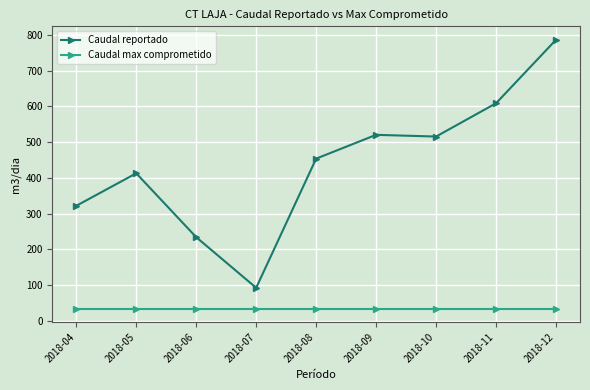

What is the greatest value displayed?

786.5